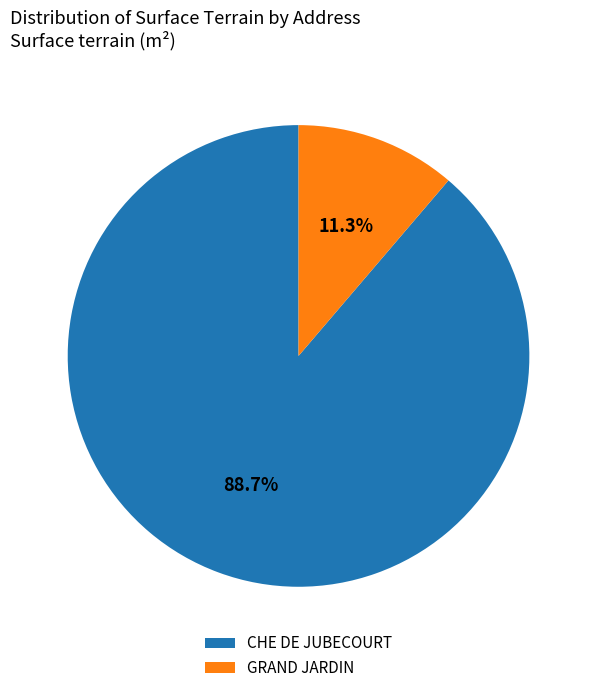

True or false: GRAND JARDIN accounts for 25% of the total.

False